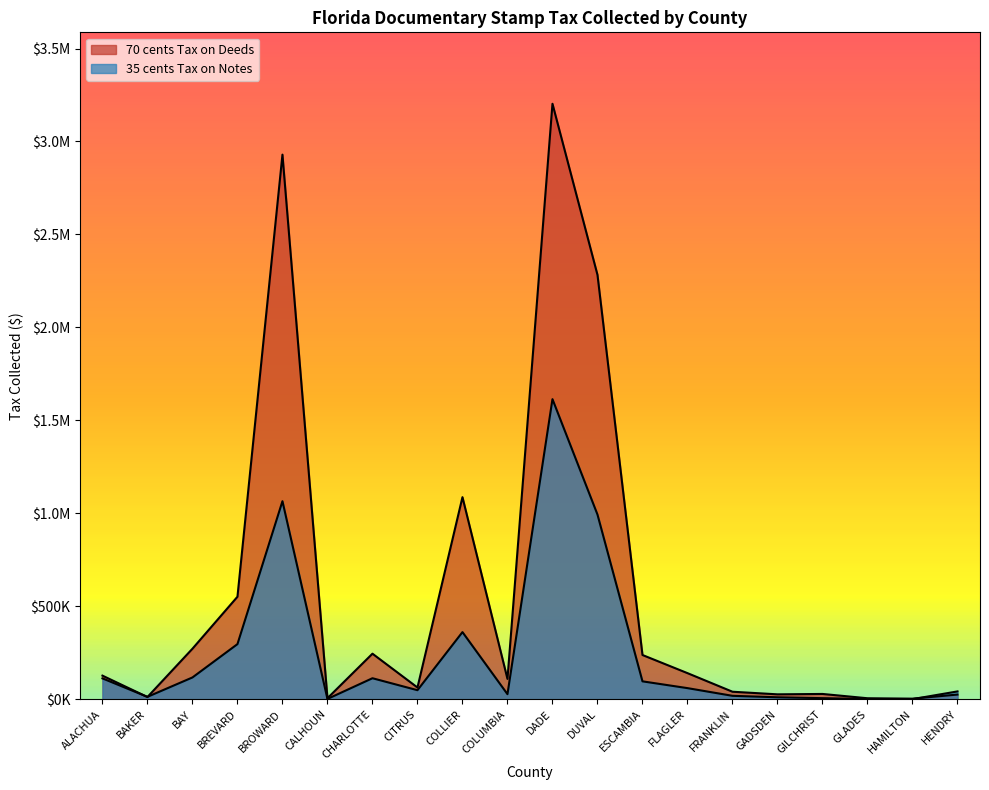

How many interior local valleys does the 35 cents Tax on Notes series have?

5